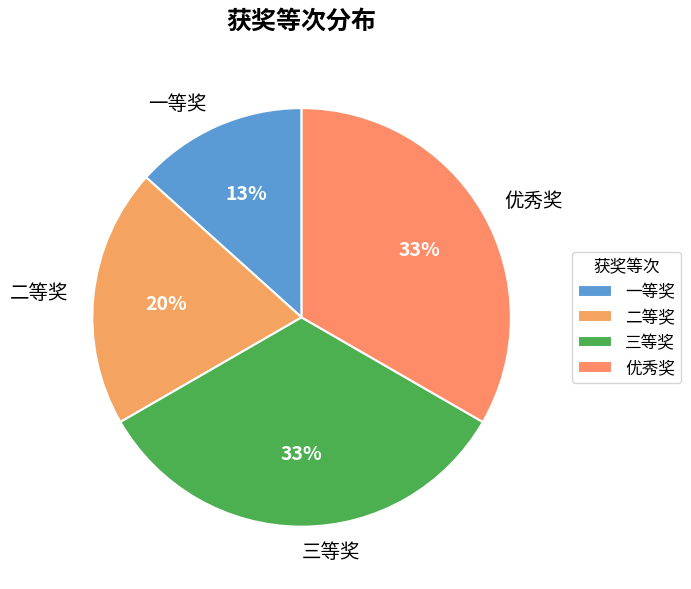

Is it true that 优秀奖 is 46% of the pie?

False